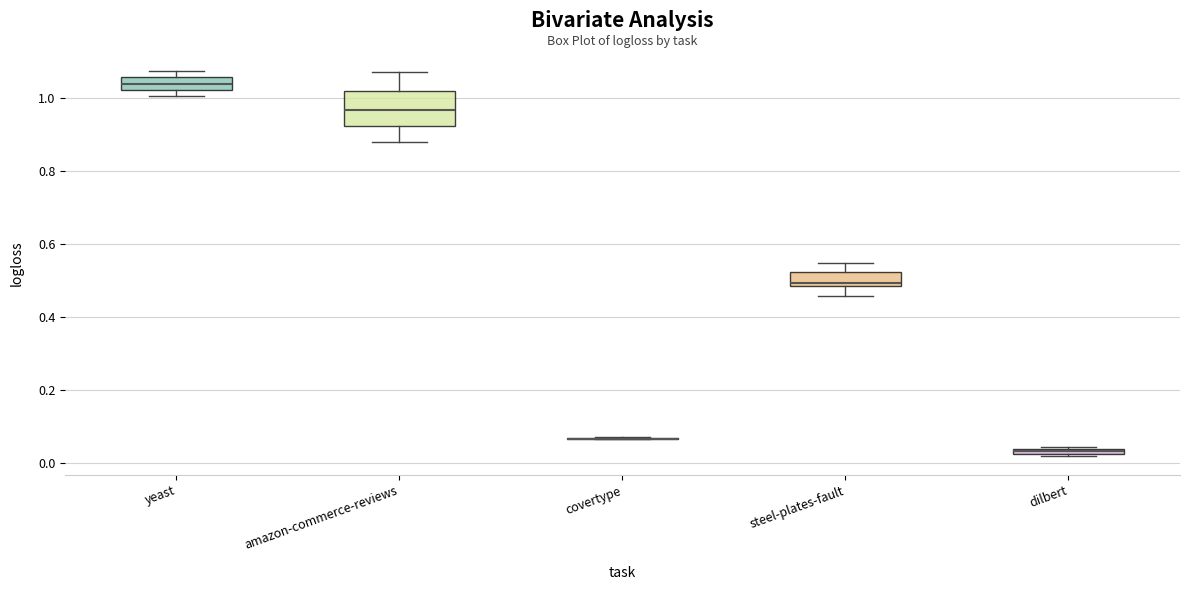

Where is the lower edge of the box for dilbert on the y-axis? The values are not printed on the chart, so give them approximately, as read against the axis.

0.02